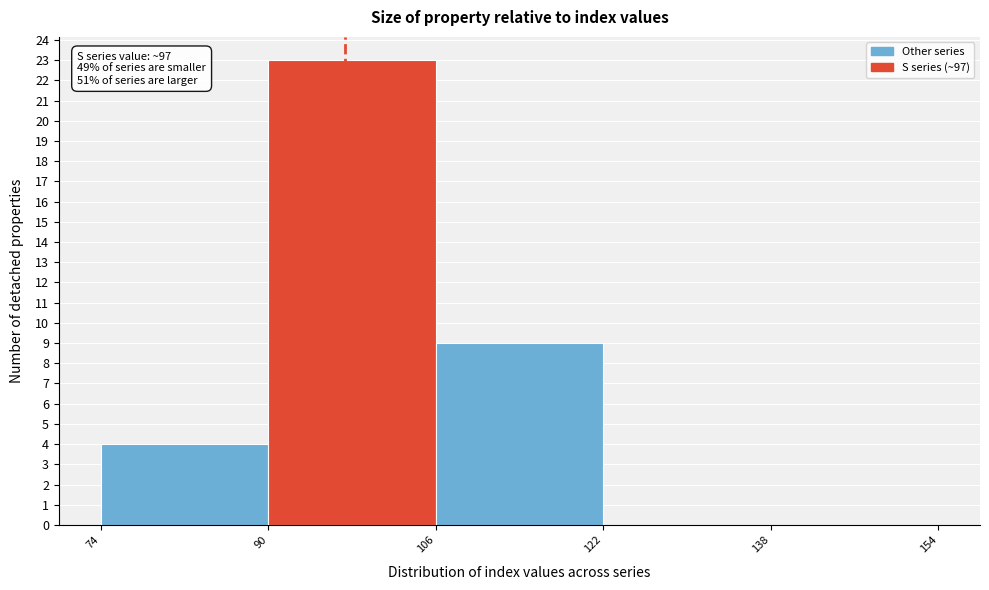

Which range on the x-axis has the tallest bar?

90 to 106